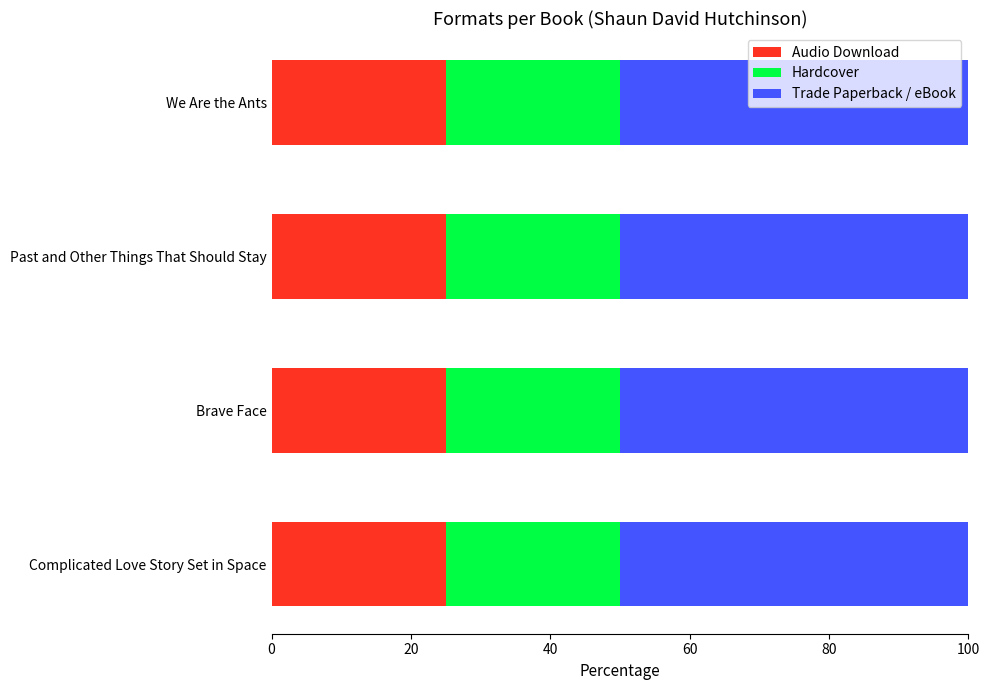

Is it true that Audio Download equals 6 at Brave Face?

False